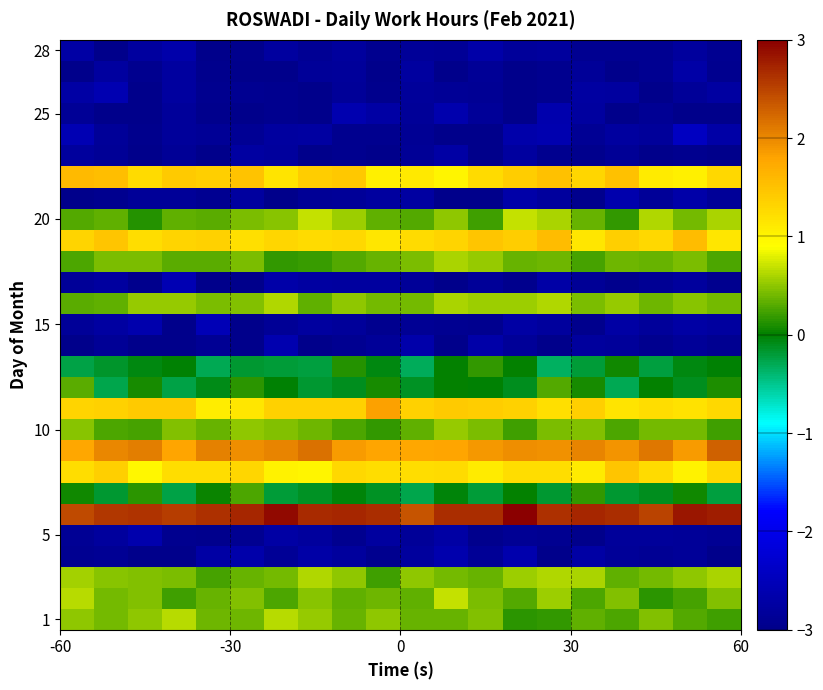

Count the number of data series in this chart.

28